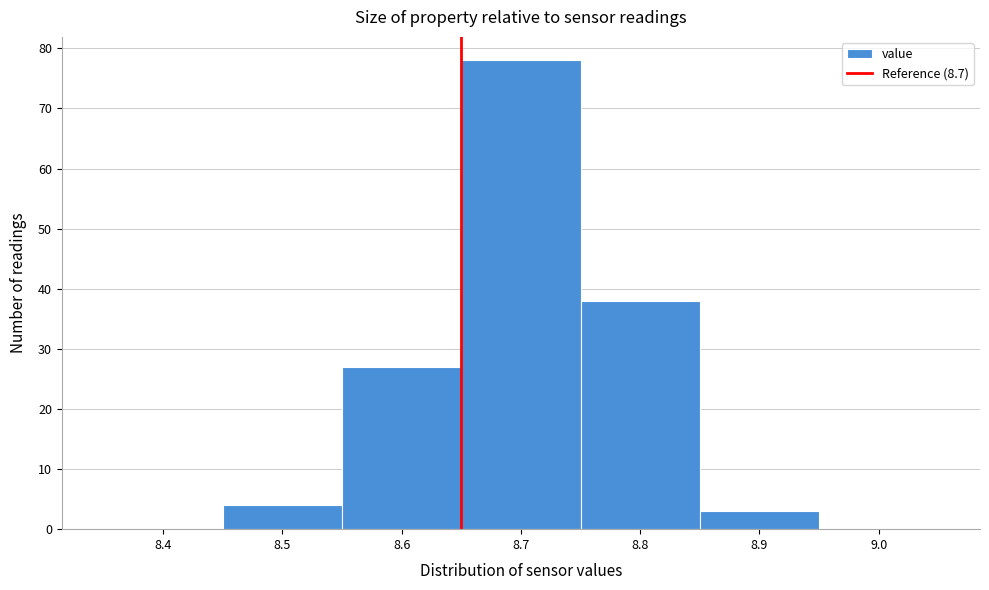

Reading left to right, extract all data points from this chart.

8.4=0	8.5=4	8.6=27	8.7=78	8.8=38	8.9=3	9.0=0